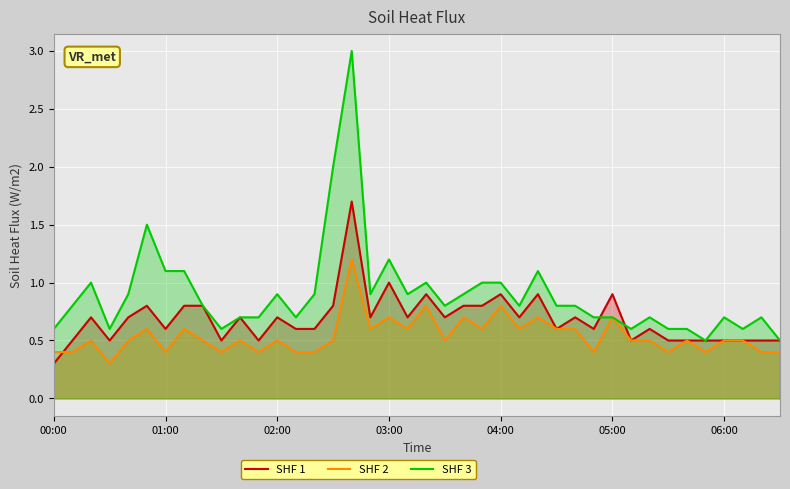

In SHF 1, how many points are lower than both neighbors (excluding endpoints)?

11